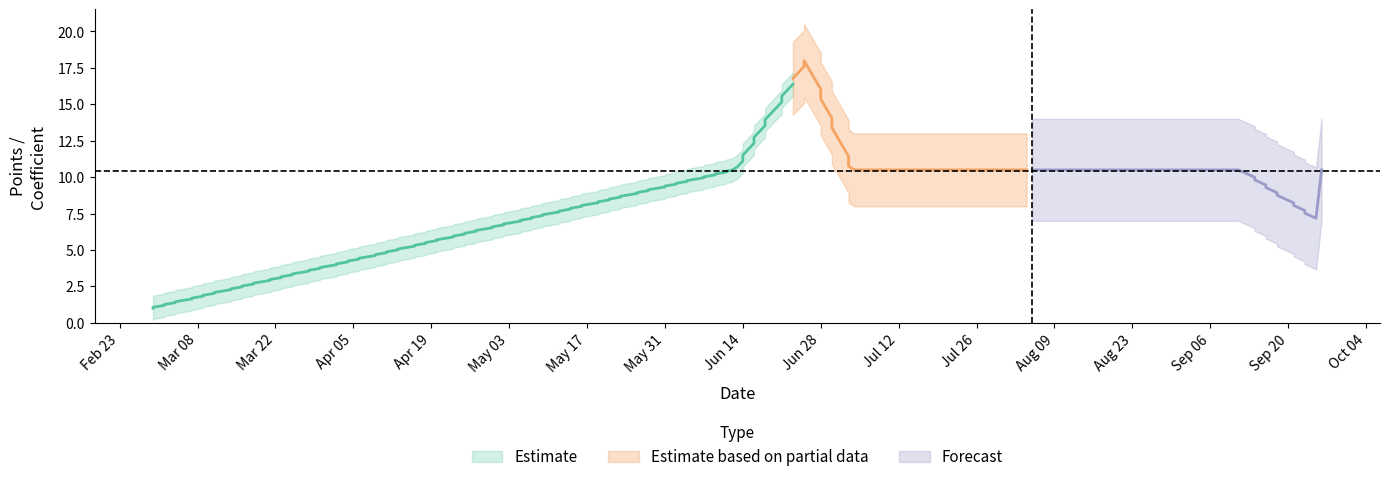

At how many categories does at least one series exceed 4?

13